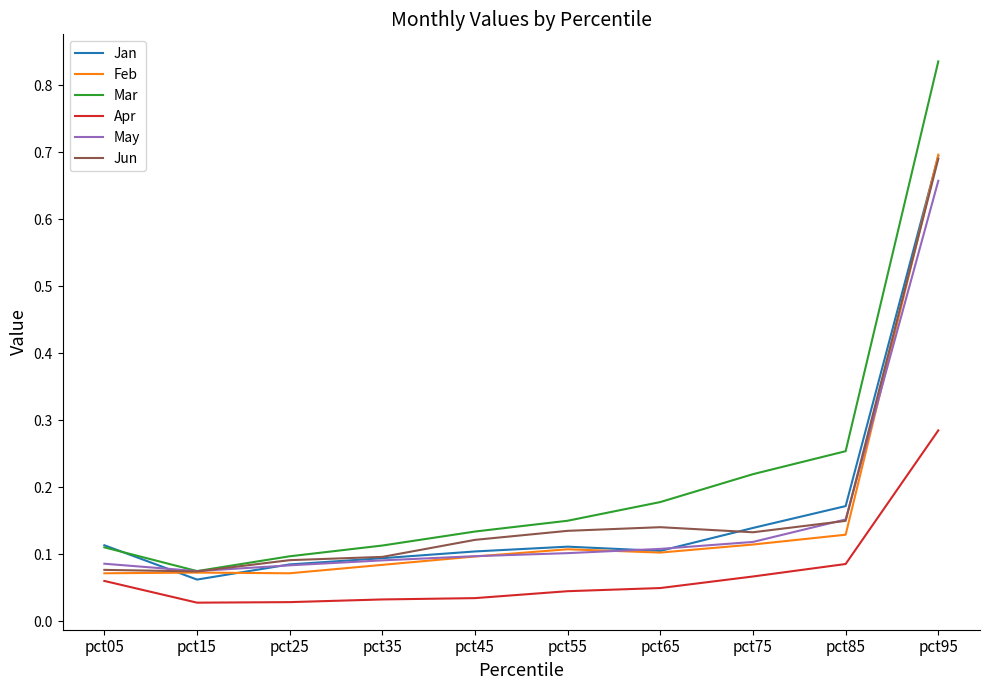

Between pct25 and pct65, which series saw the biggest shift?

Mar